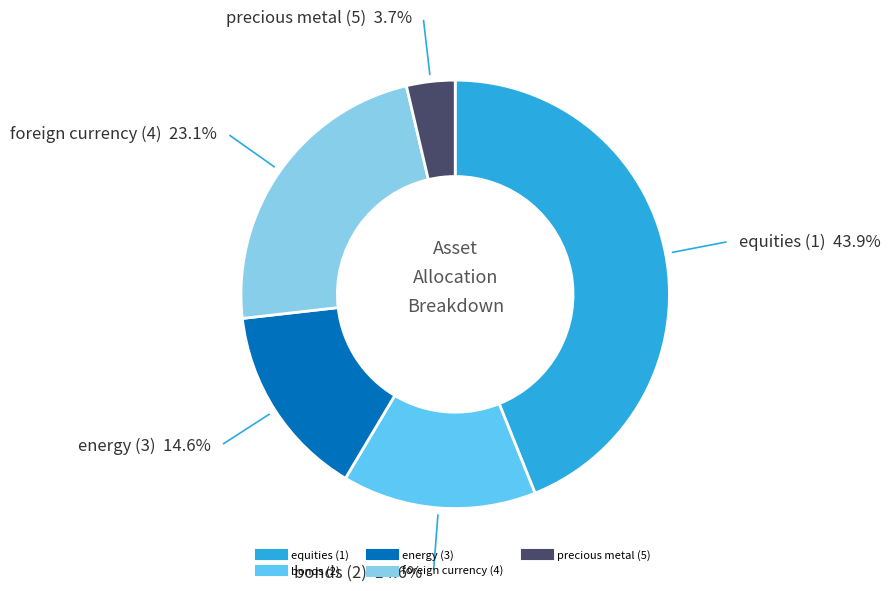

Between bonds (2) and equities (1), which is larger?

equities (1)